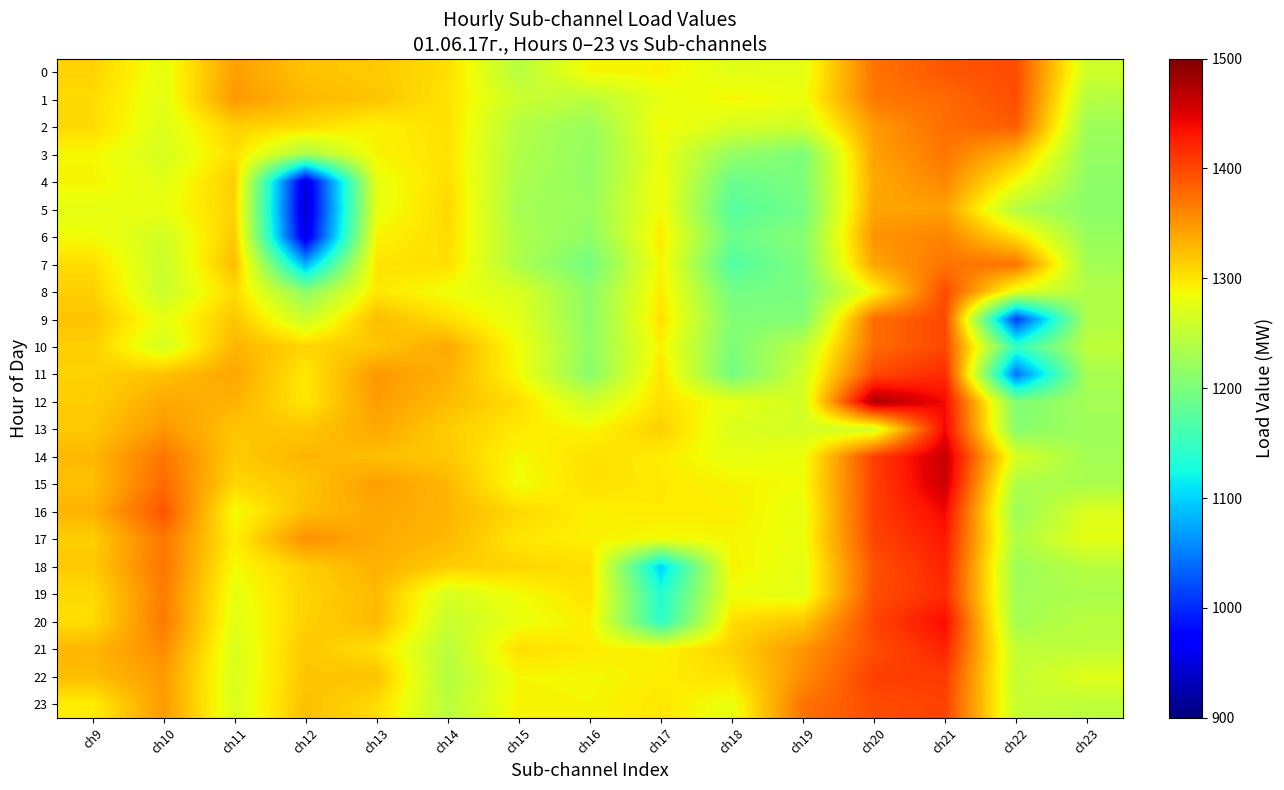

What is the spread (max minus min) of values at ch21?

119.7